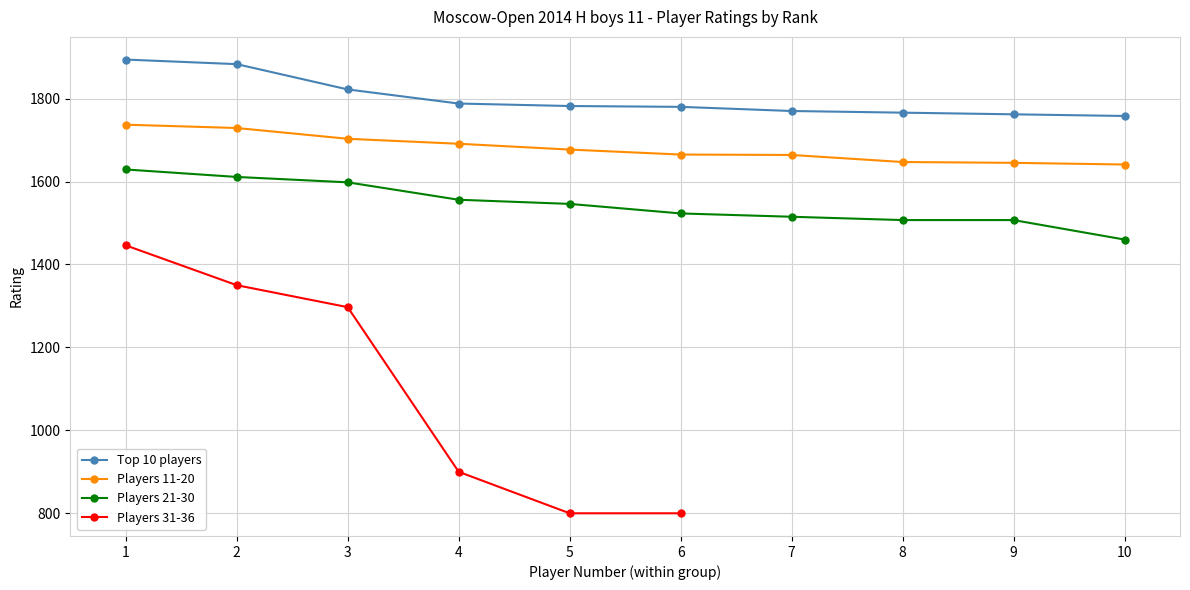

What is the difference between the Top 10 players values at 1 and 5?

112